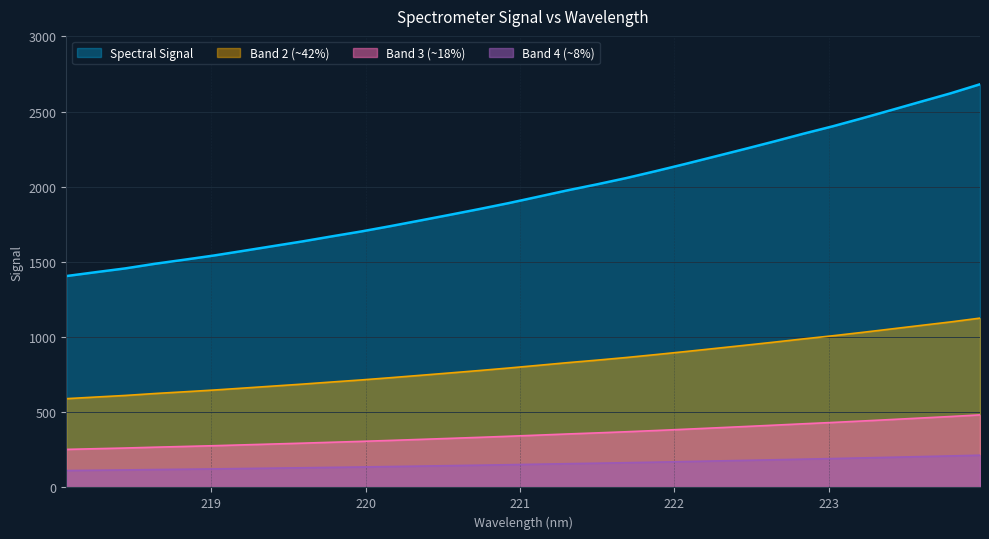

Reading right to left, extract all data points from this chart.

2681.7	2621.5	2566.4	2510.8	2455.7	2402.3	2352.8	2300.9	2250.7	2201.4	2152.2	2104.5	2058.4	2016.3	1976.5	1933.7	1891.4	1851.6	1813.3	1775.8	1738.6	1702.8	1670.1	1636.4	1605.1	1573.7	1542.7	1514.8	1487.6	1457.0	1431.9	1406.0